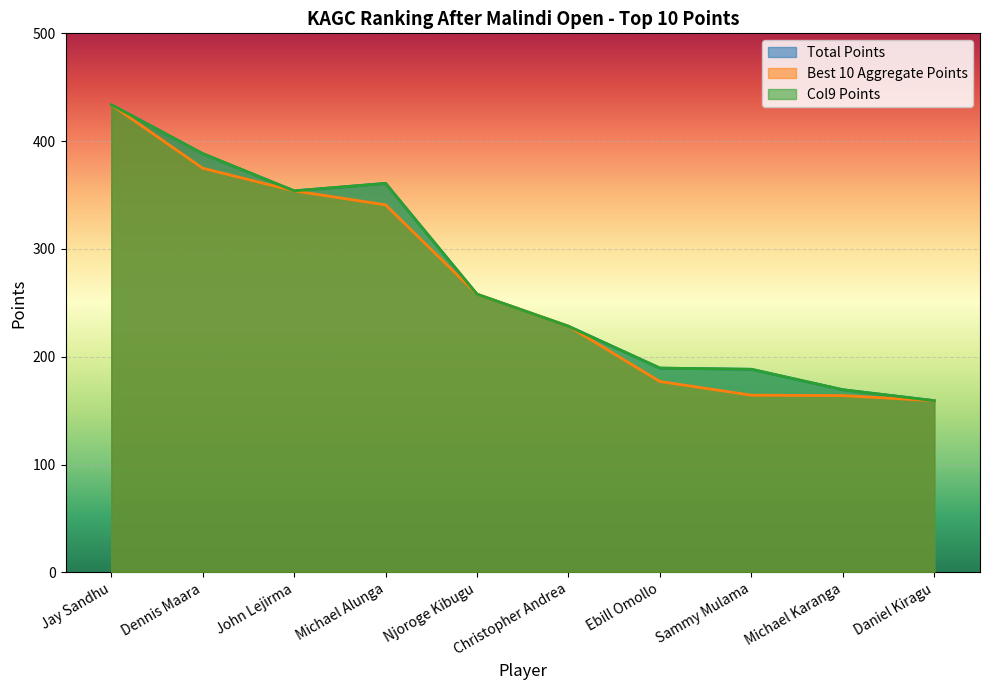

True or false: Best 10 Aggregate Points and Col9 Points cross at least once.

False